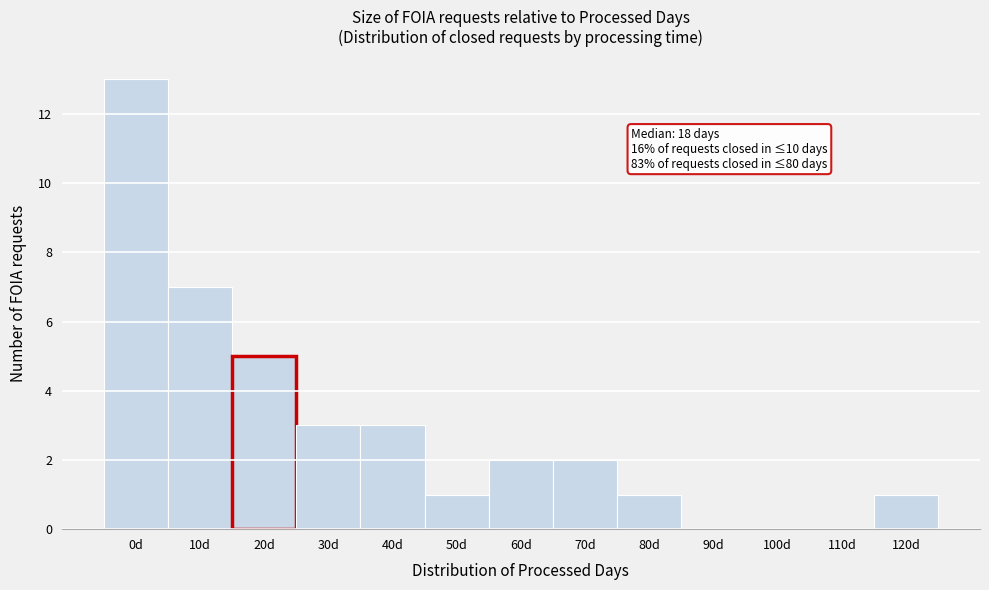

Reading left to right, extract all data points from this chart.

0d=13	10d=7	20d=5	30d=3	40d=3	50d=1	60d=2	70d=2	80d=1	90d=0	100d=0	110d=0	120d=1